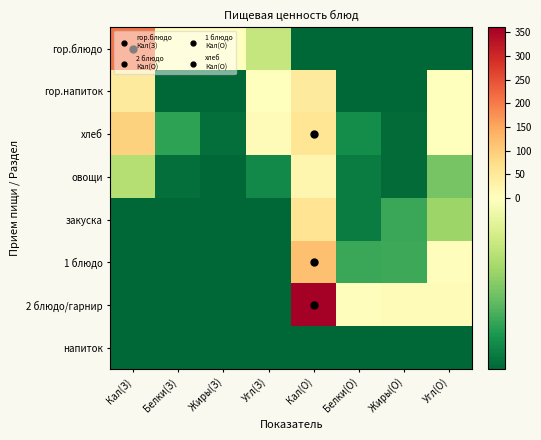

At how many categories does at least one series exceed 154?

2